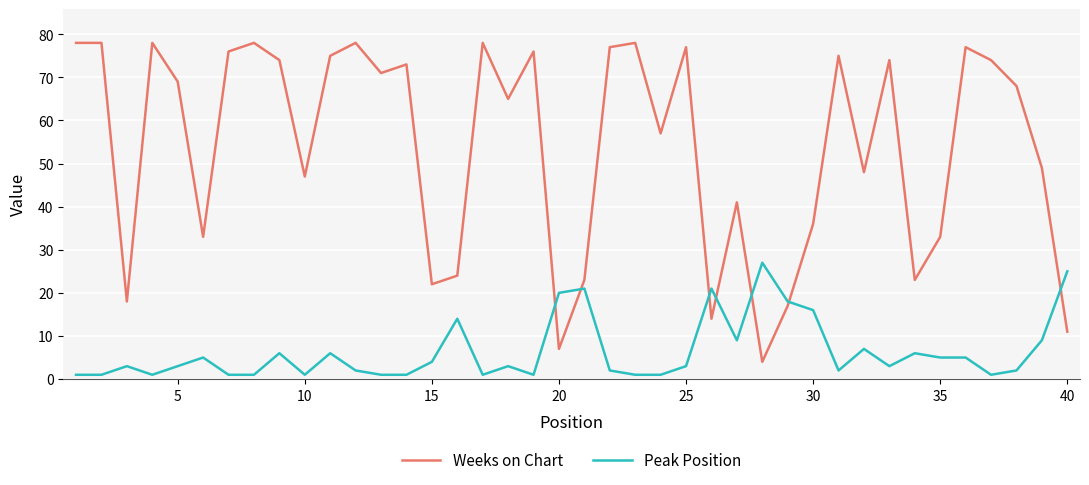

True or false: Weeks on Chart and Peak Position cross at least once.

True